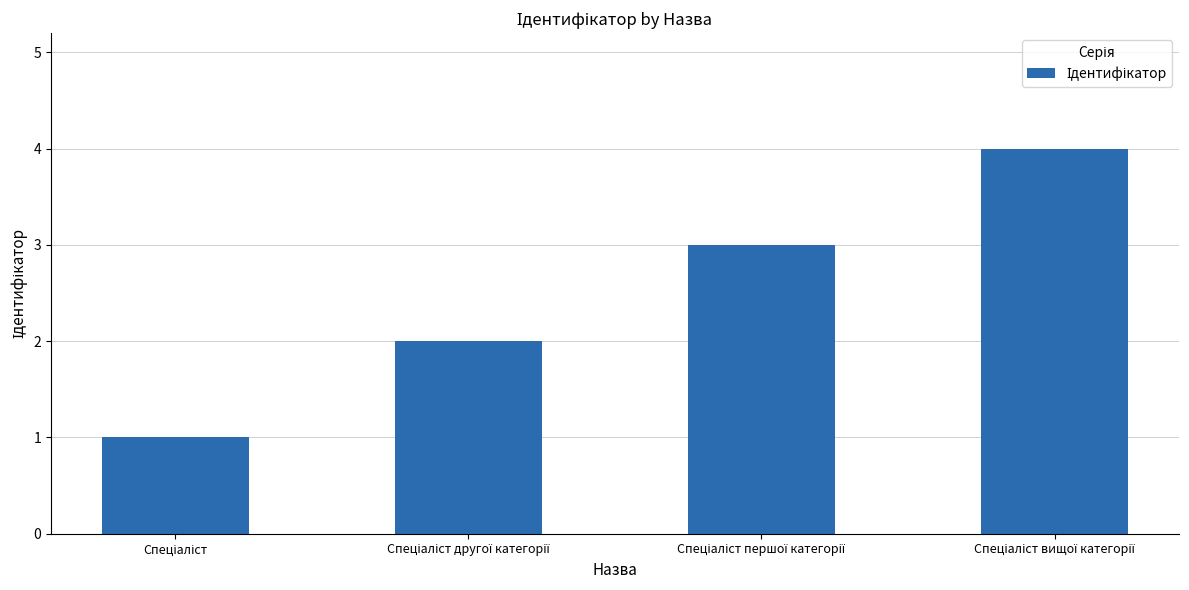

How many values are below 3?

2